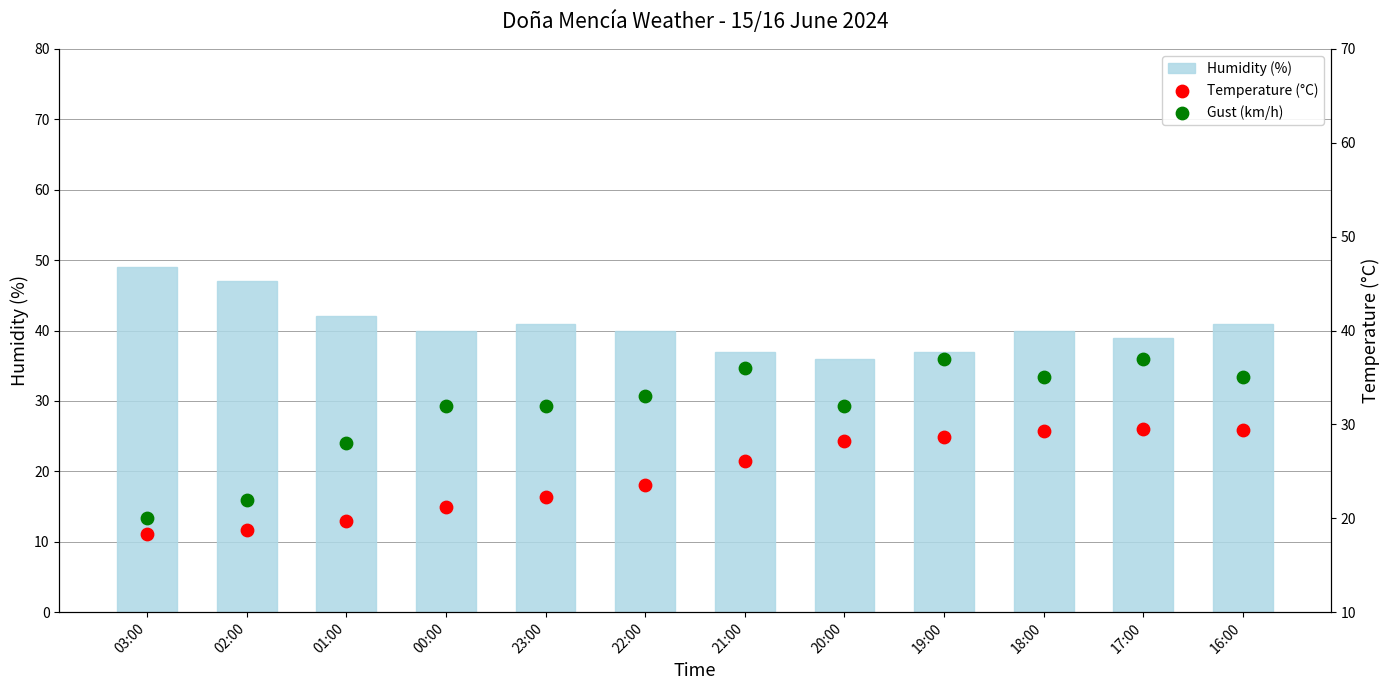

Which series reaches the minimum Y coordinate?

Temperature (°C)